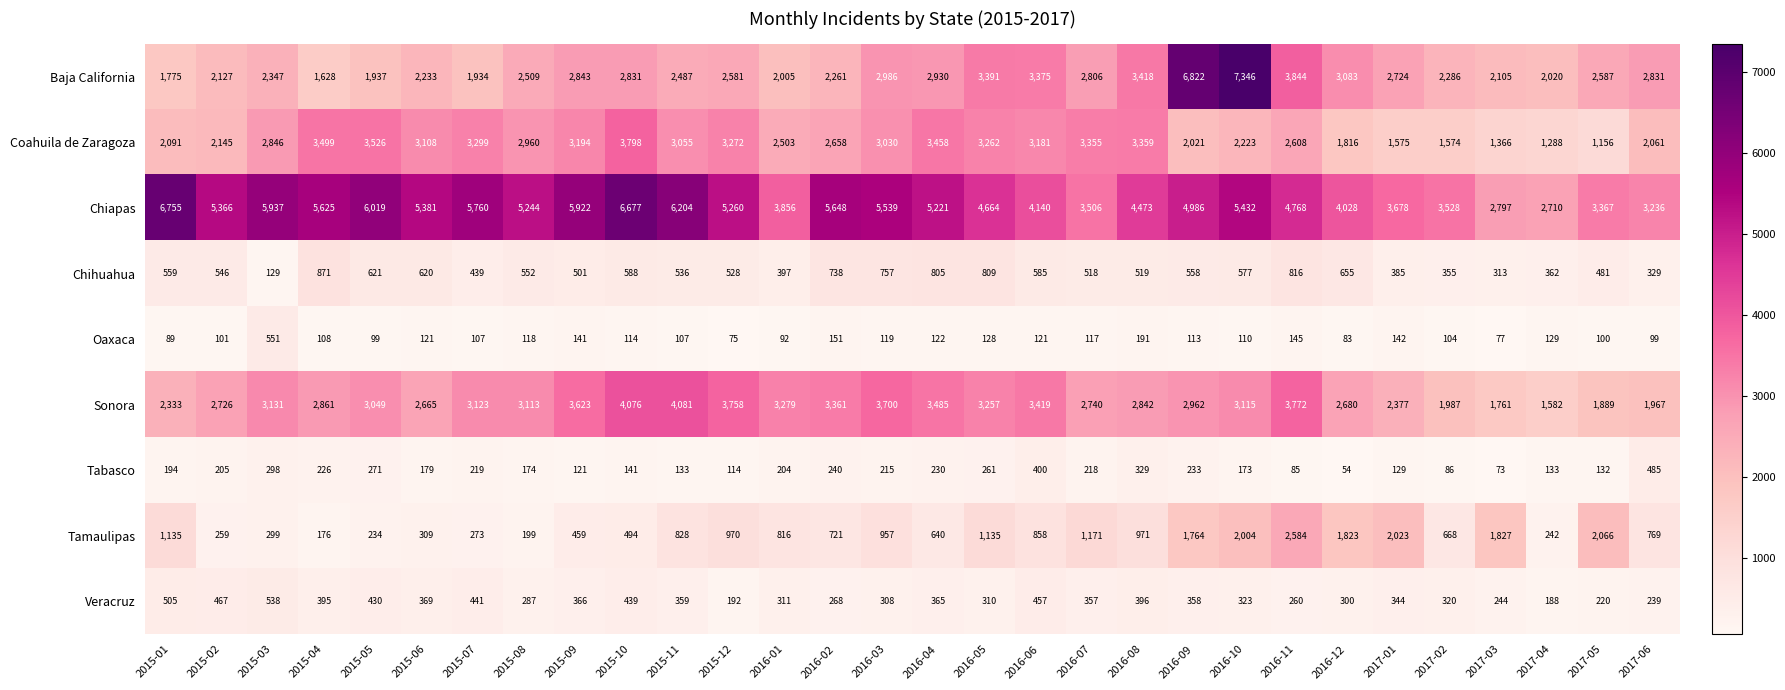

Which series has the largest range (max minus min)?

Baja California